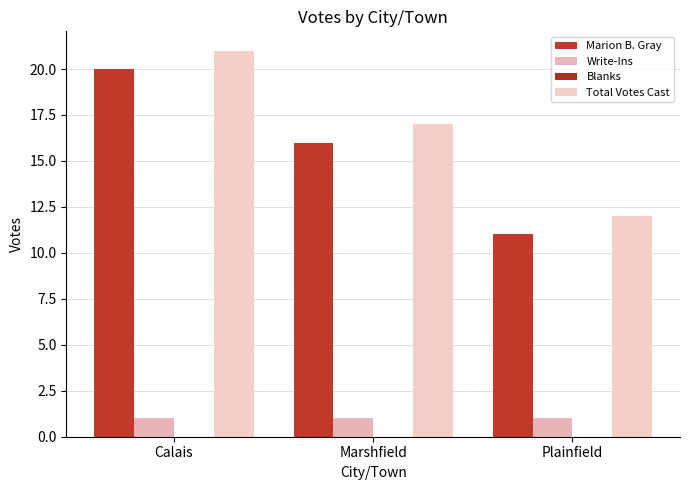

Count the number of categories in the chart.

3